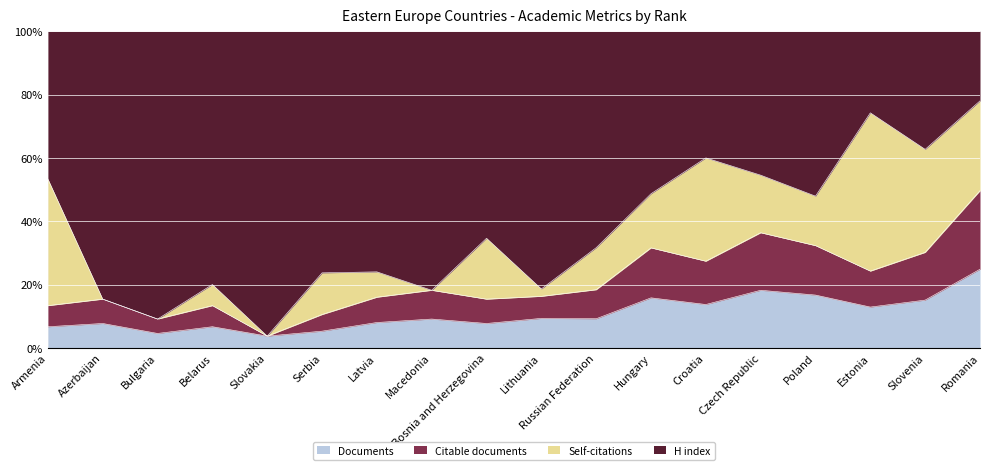

What is the minimum value for Documents?

3.7